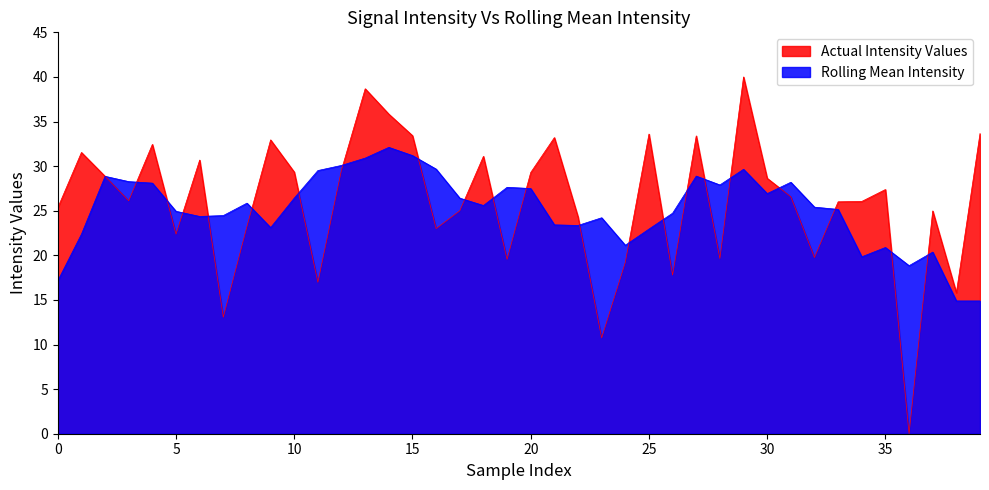

Rank the series by their maximum value, from highest to lowest.

Actual Intensity Values, Rolling Mean Intensity